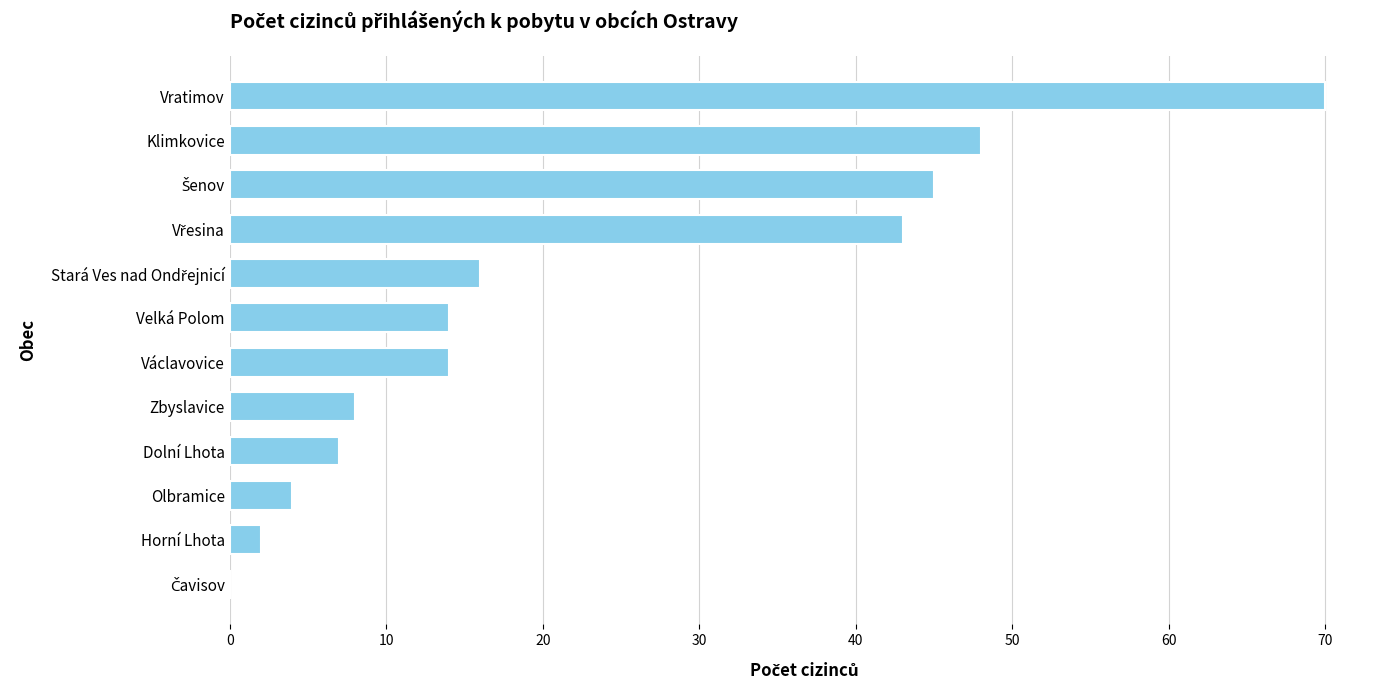

The value at Václavovice is 14. True or false?

True